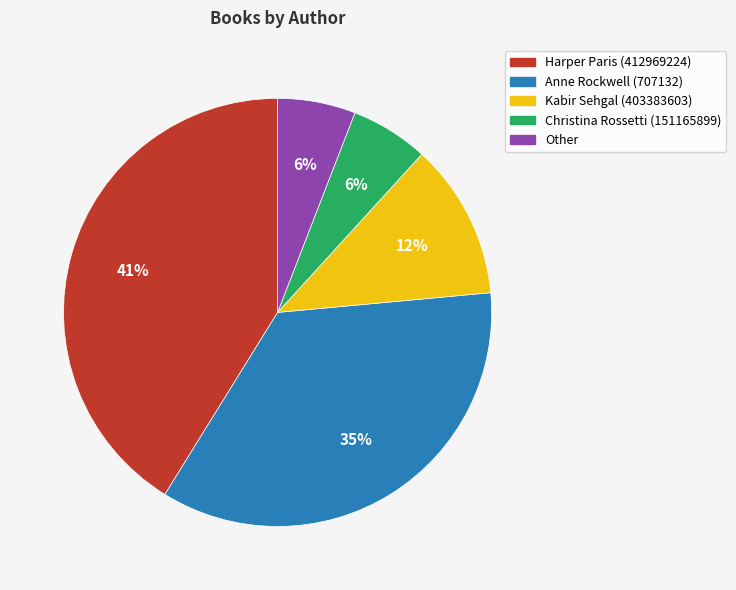

Which slice is the largest?

Harper Paris (412969224)